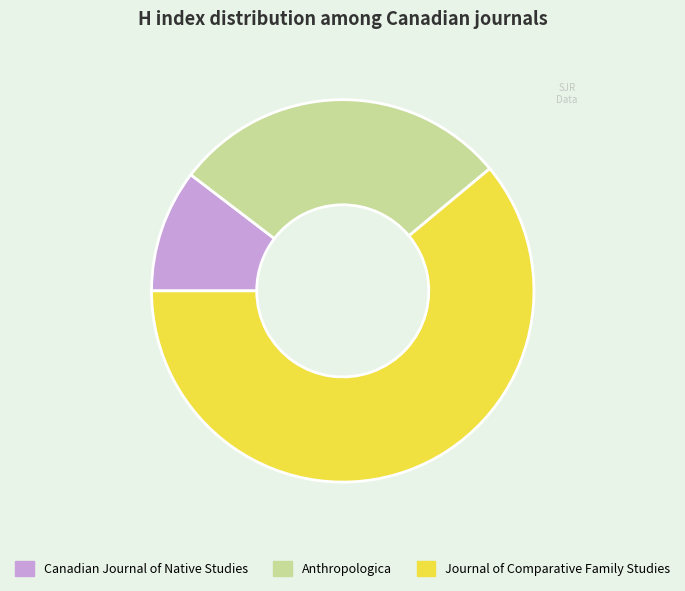

Approximately how many times larger is the value at Journal of Comparative Family Studies compared to Anthropologica?

2.1